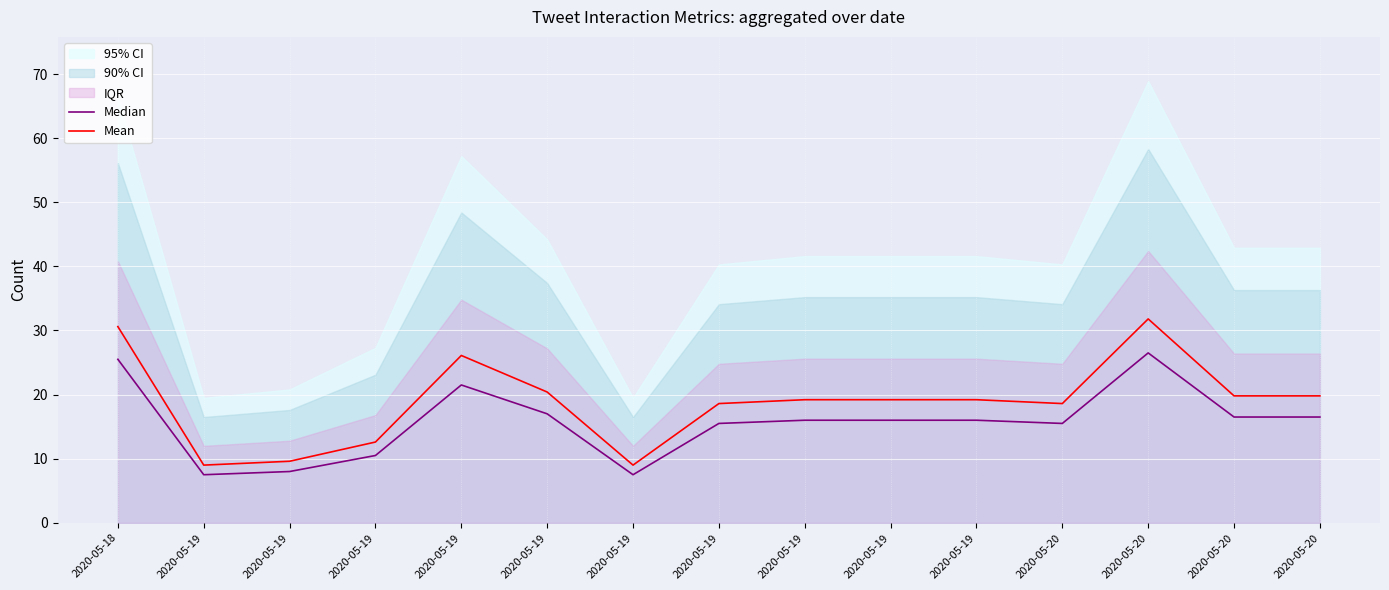

How many values in the Mean series exceed 19?

9